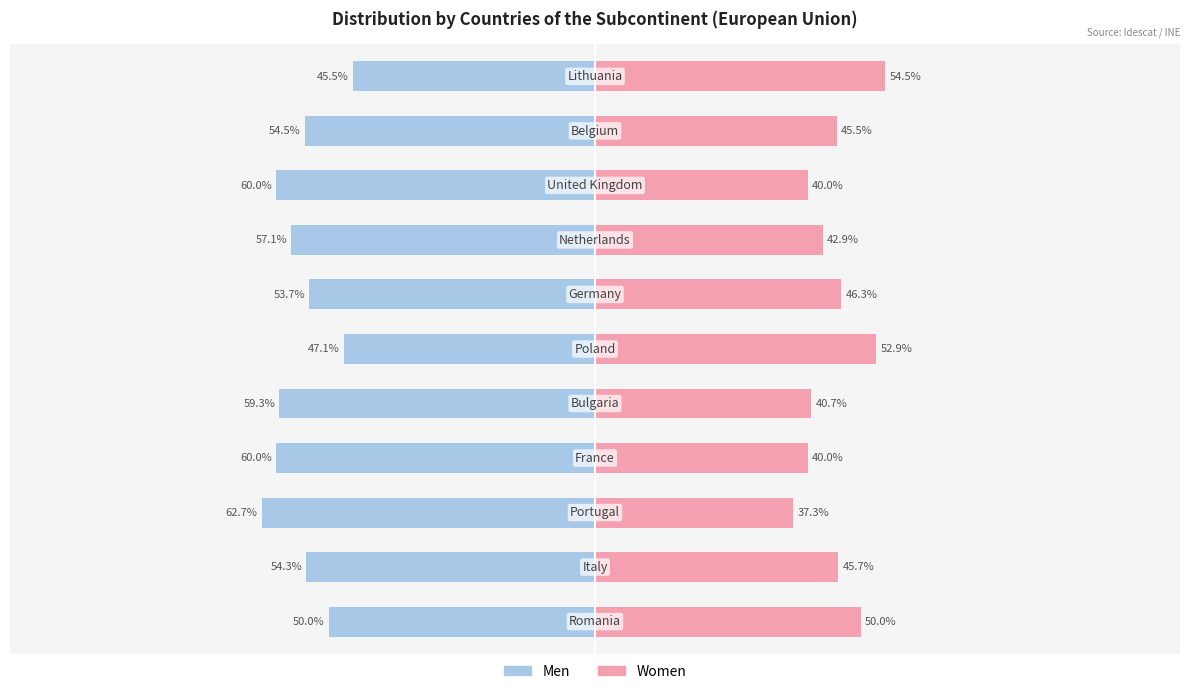

How many bars are there in each group?

2